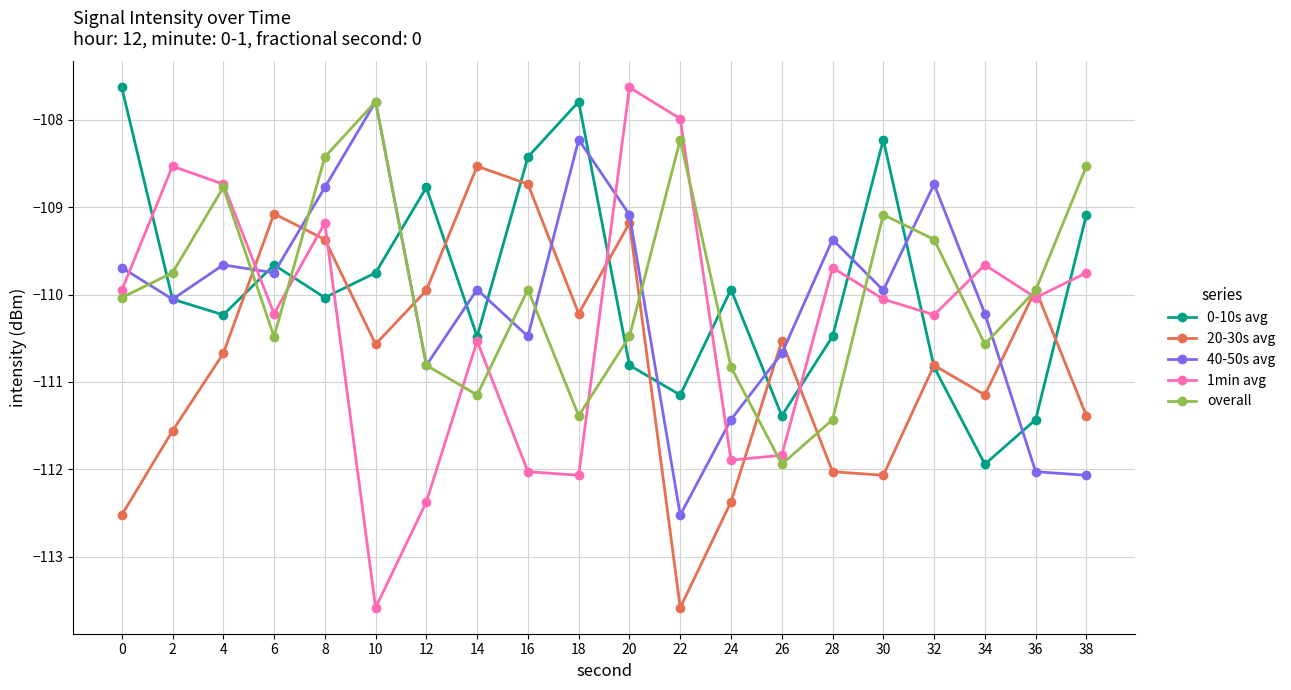

Between 0 and 28, which series saw the biggest shift?

0-10s avg